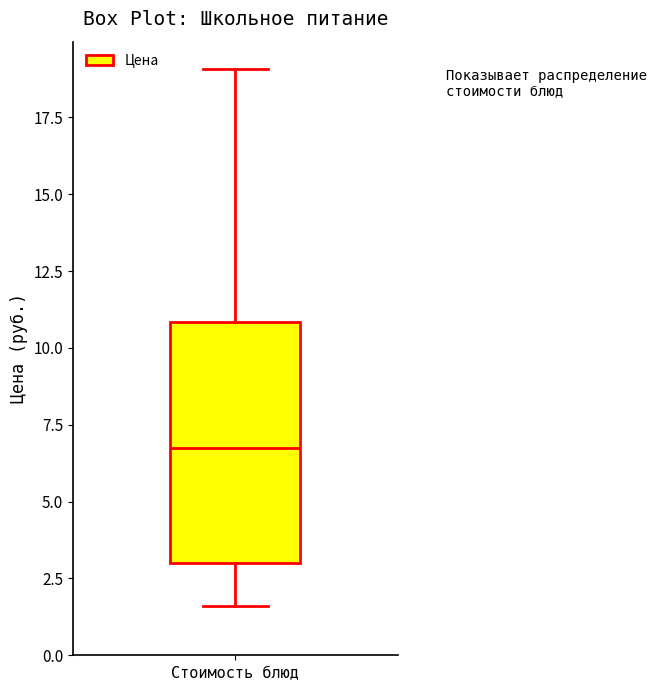

Where is the upper edge of the box for Стоимость блюд on the y-axis? The values are not printed on the chart, so give them approximately, as read against the axis.

11.0